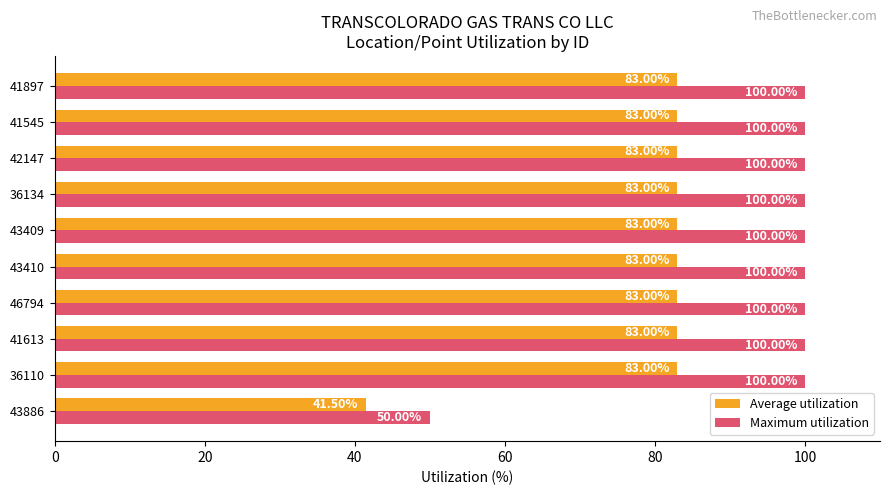

What is the total value across all series at 43886?

91.5